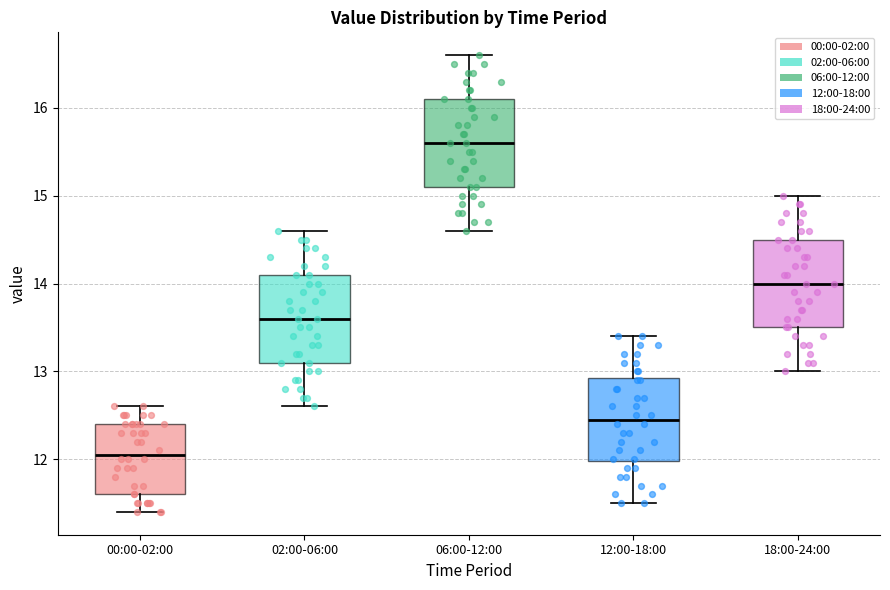

Reading left to right, transcribe this box plot: for each box, give where its median line is, the range the box spans, and where its two whiskers end, as read against the y-axis. The values are not printed on the chart, so give them approximately, as read against the axis.

00:00-02:00: median 12.1, box 11.6 to 12.4, whiskers 11.4 to 12.6
02:00-06:00: median 13.6, box 13.1 to 14.1, whiskers 12.6 to 14.6
06:00-12:00: median 15.6, box 15.1 to 16.1, whiskers 14.6 to 16.6
12:00-18:00: median 12.5, box 12.0 to 12.9, whiskers 11.5 to 13.4
18:00-24:00: median 14.0, box 13.5 to 14.5, whiskers 13.0 to 15.0